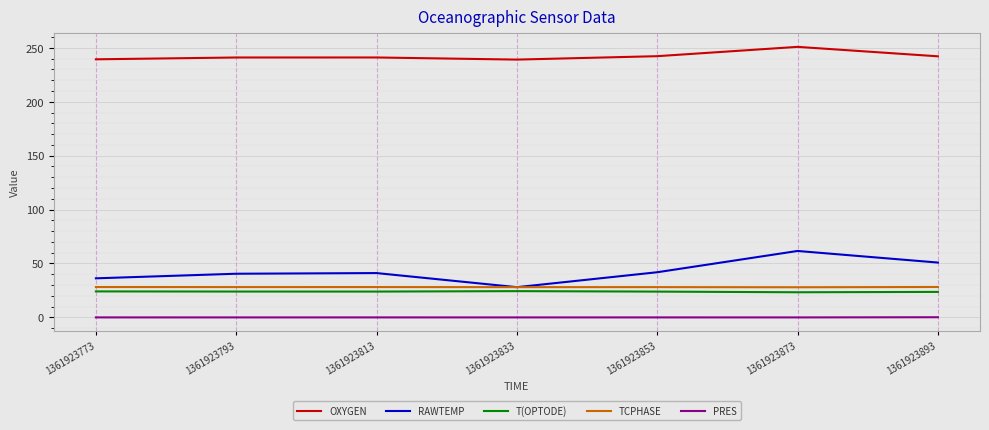

Rank the series by their maximum value, from lowest to highest.

PRES, T(OPTODE), TCPHASE, RAWTEMP, OXYGEN